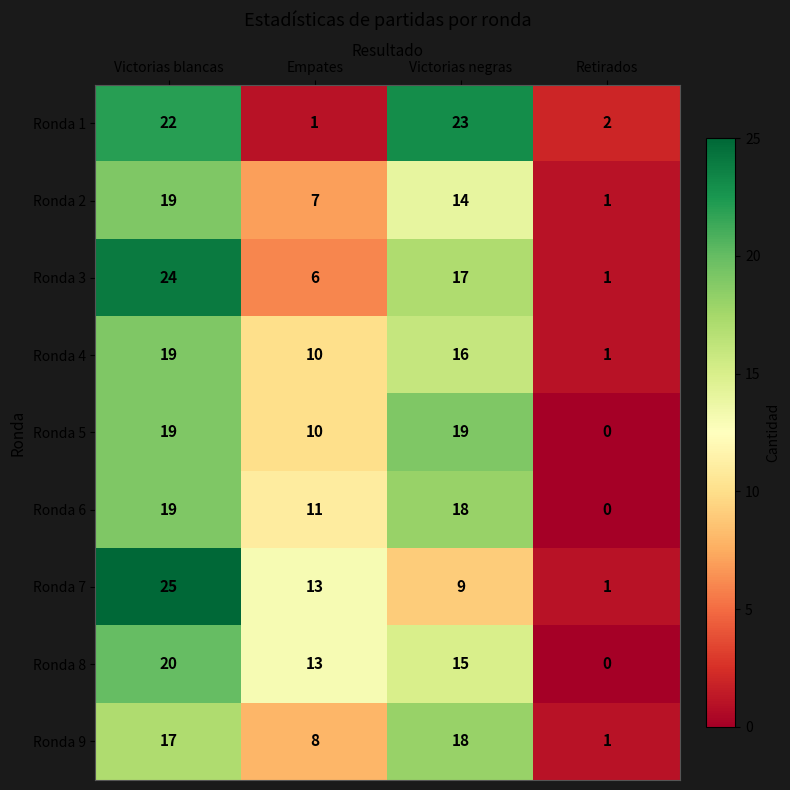

Is it true that Ronda 4 equals 0 at Retirados?

False